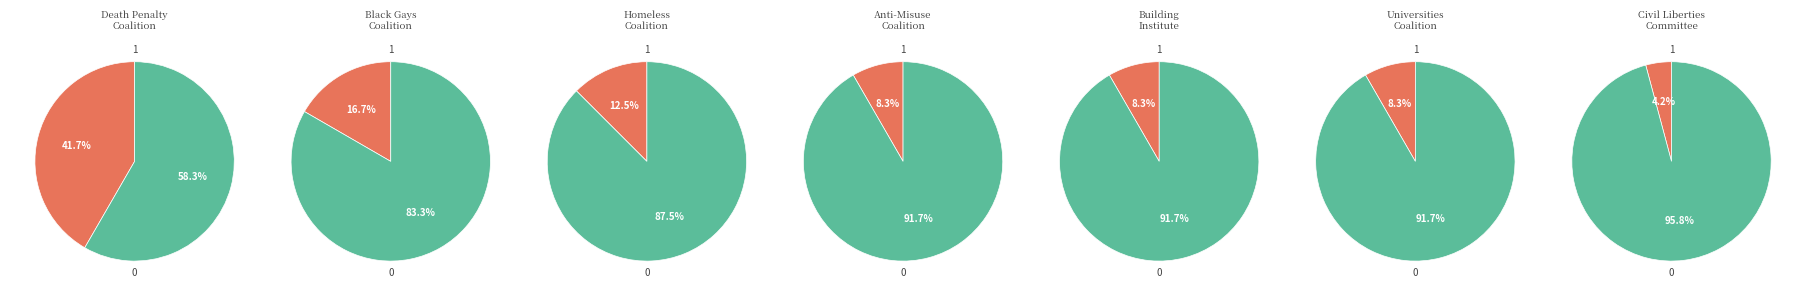

Which has a higher value, National Coalition Against the Death Penalty or National Coalition of Black Gays?

National Coalition Against the Death Penalty